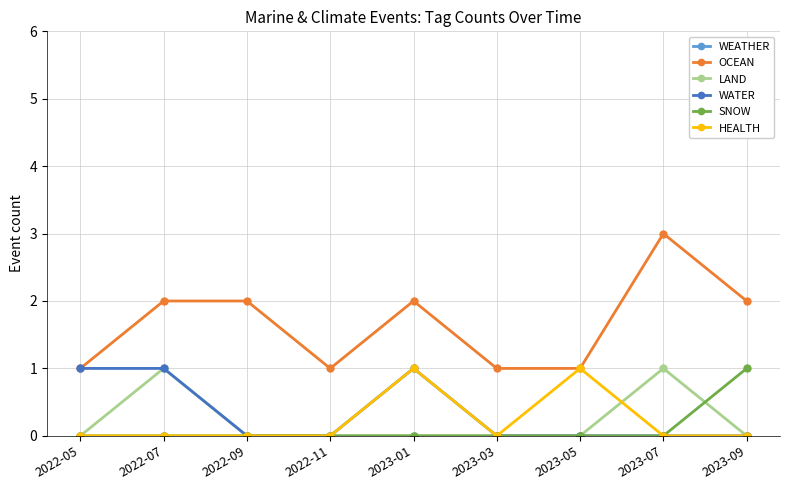

True or false: OCEAN and SNOW cross at least once.

False